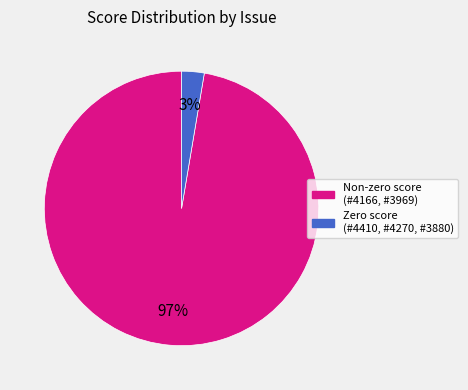

To the nearest percent, what is the average slice percentage?

50%